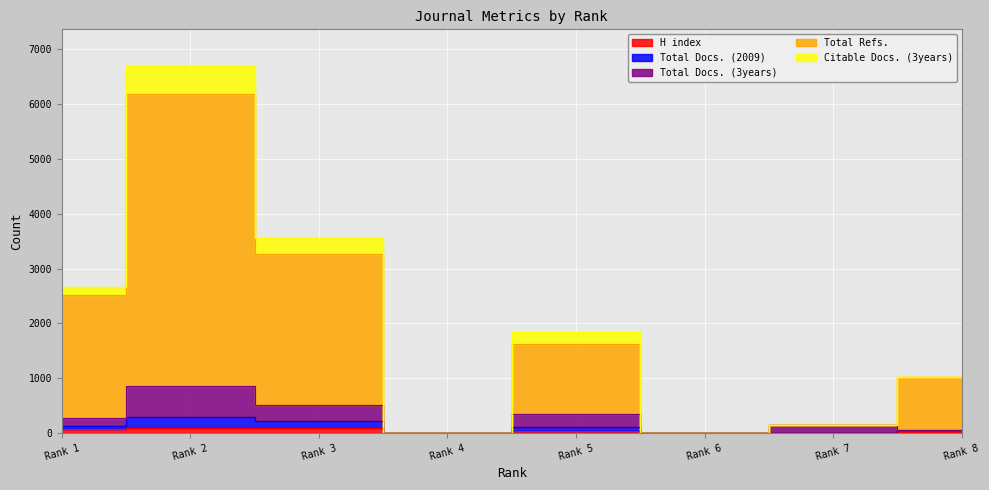

The value of Total Docs. (3years) at Rank 5 is 69. True or false?

False